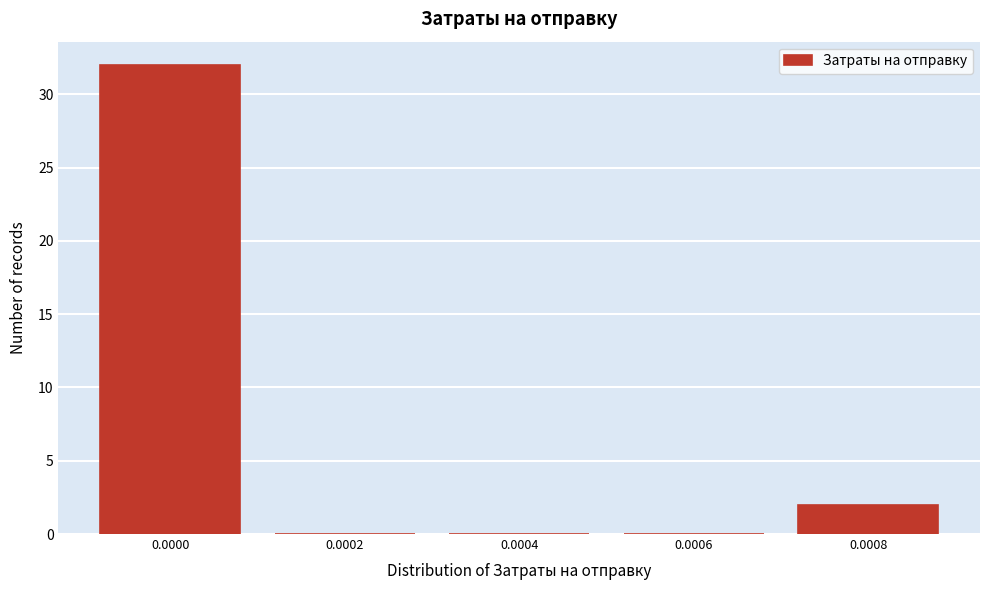

Reading left to right, transcribe all the data shown in this chart.

0.0000=32	0.0002=0	0.0004=0	0.0006=0	0.0008=2